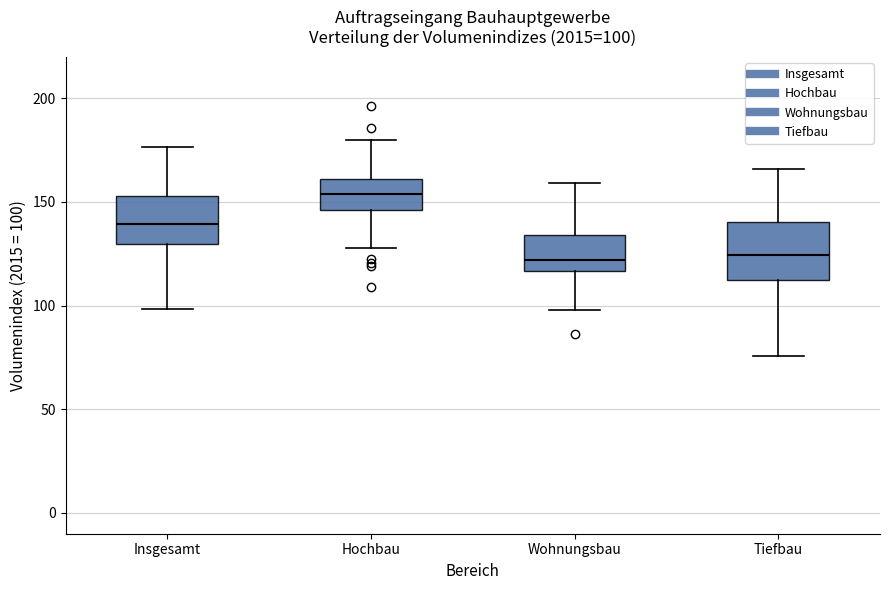

Comparing the boxes themselves (not the whiskers), which one is the tallest?

Tiefbau